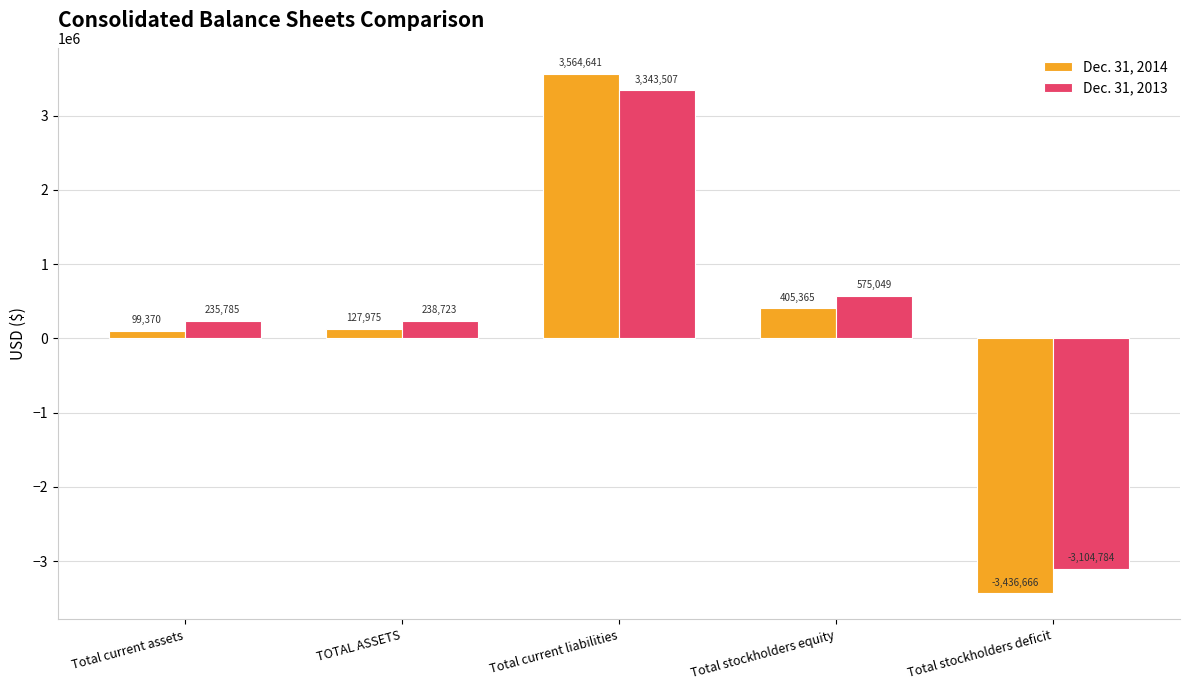

What value does the Dec. 31, 2013 series have at Total current liabilities, to the nearest 10?

3343510